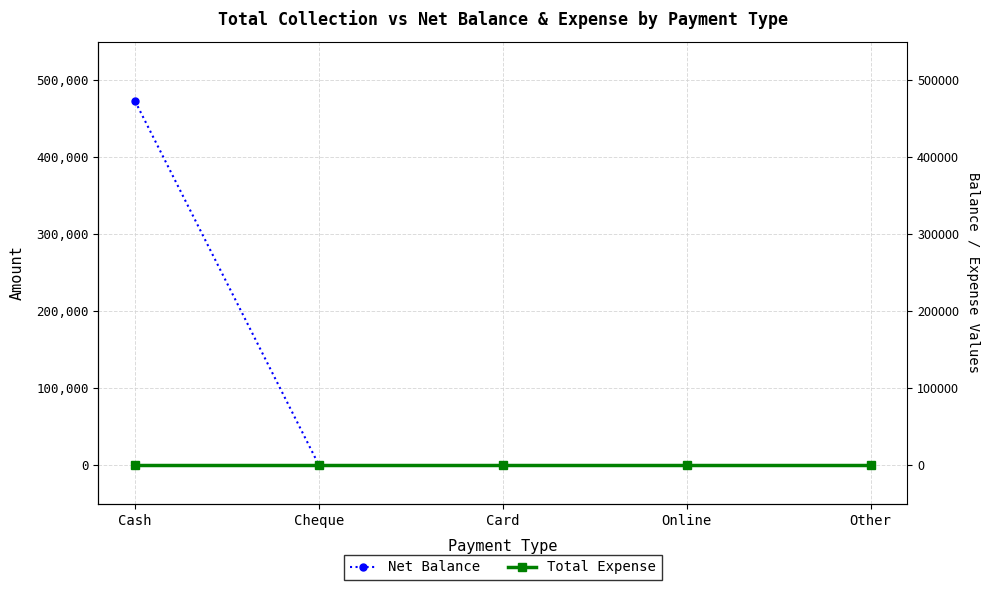

What position from the left is Cash?

1